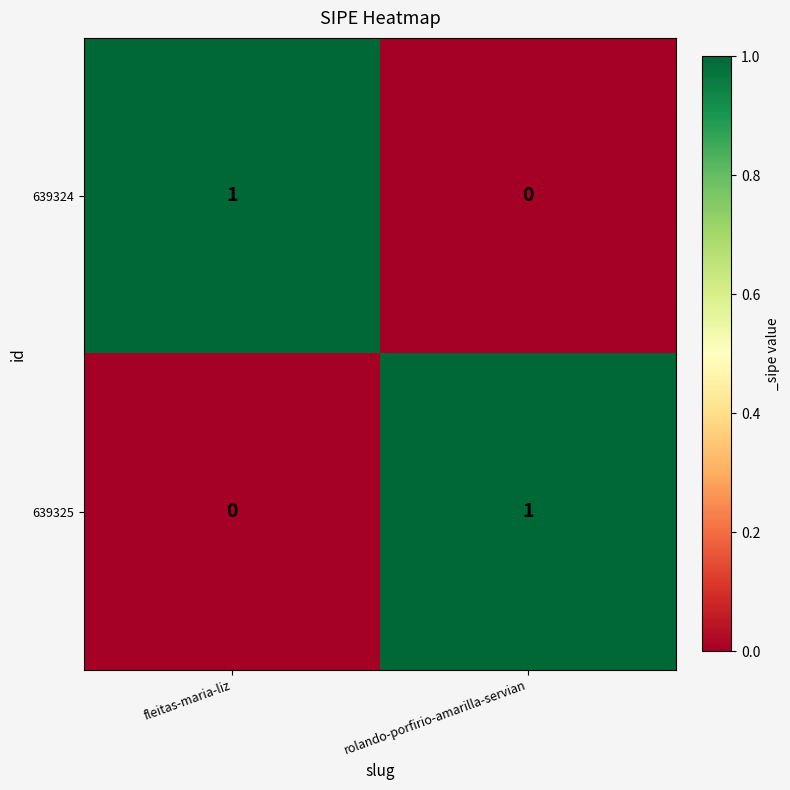

True or false: 639325 has a value of 1 at rolando-porfirio-amarilla-servian.

True